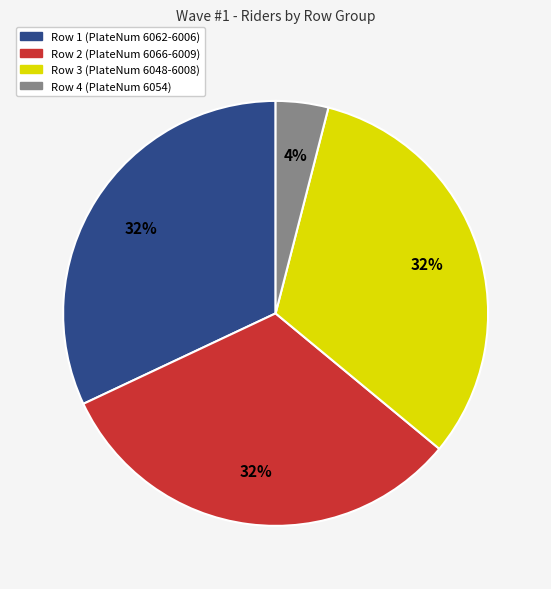

Does any single category account for the majority?

No